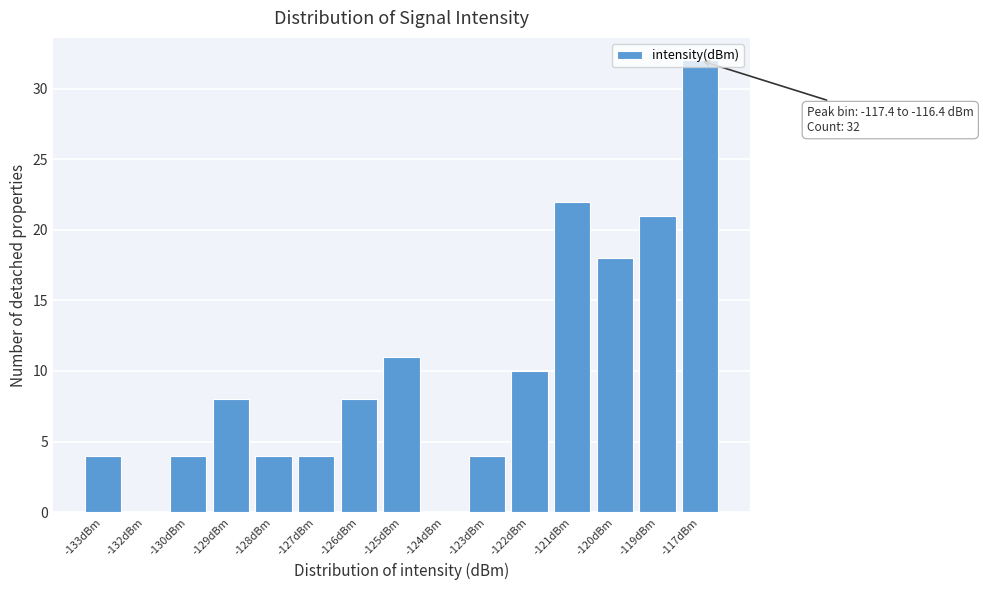

The value at -128dBm is 4. True or false?

True